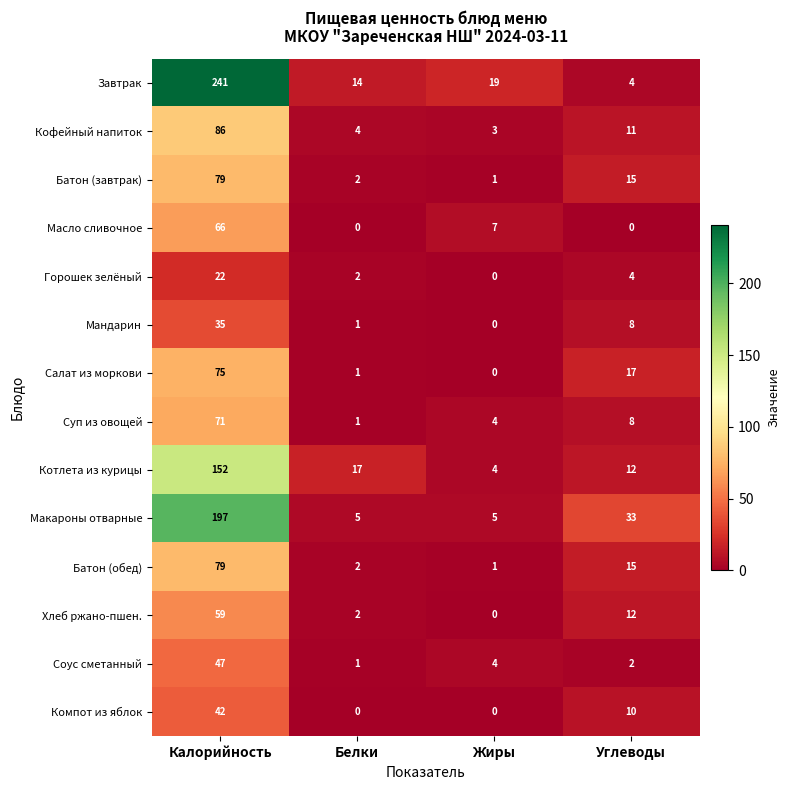

At which label does Компот из яблок first exceed 10?

Калорийность